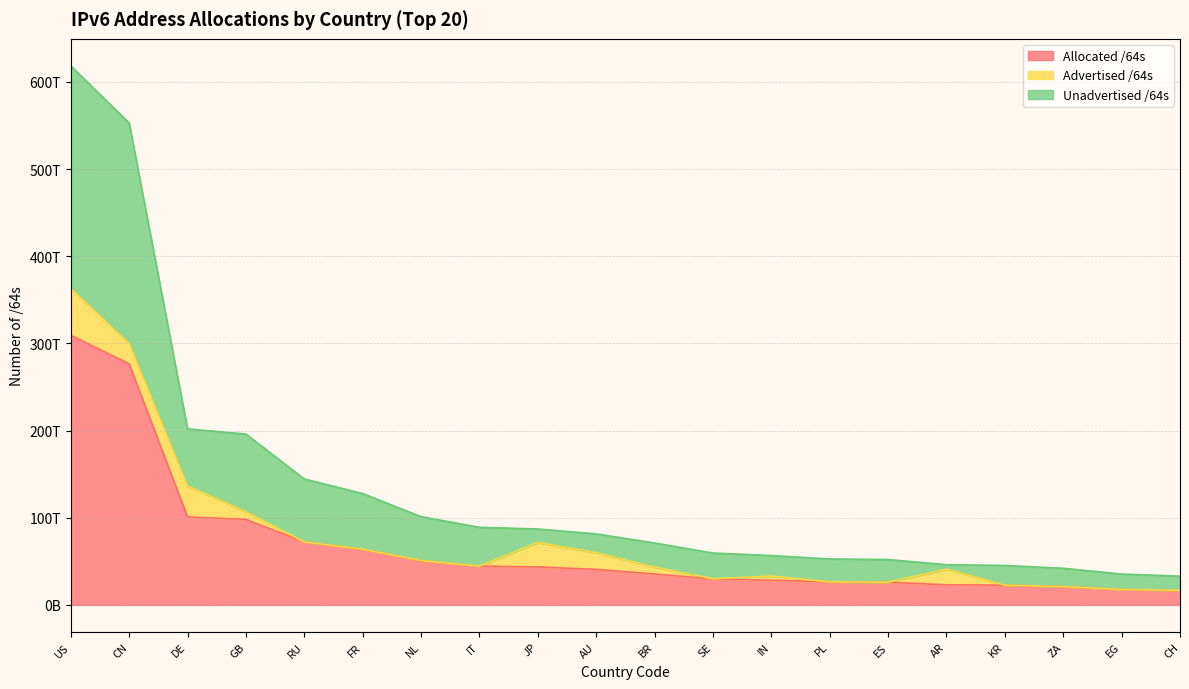

Between FR and BR, which series saw the biggest shift?

Unadvertised /64s